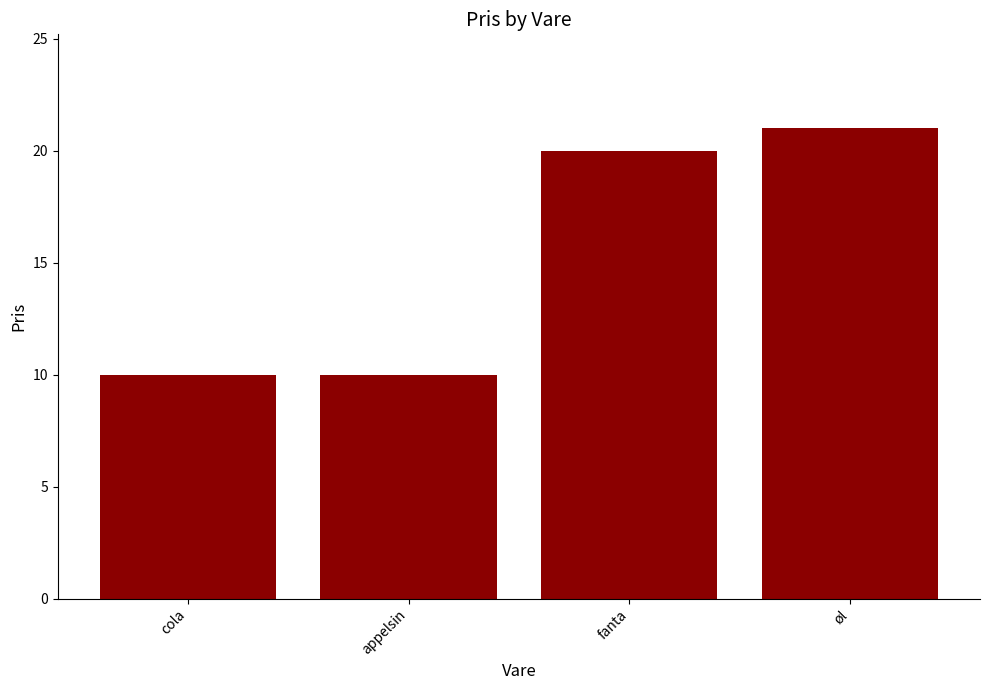

How many series are shown in this chart?

1